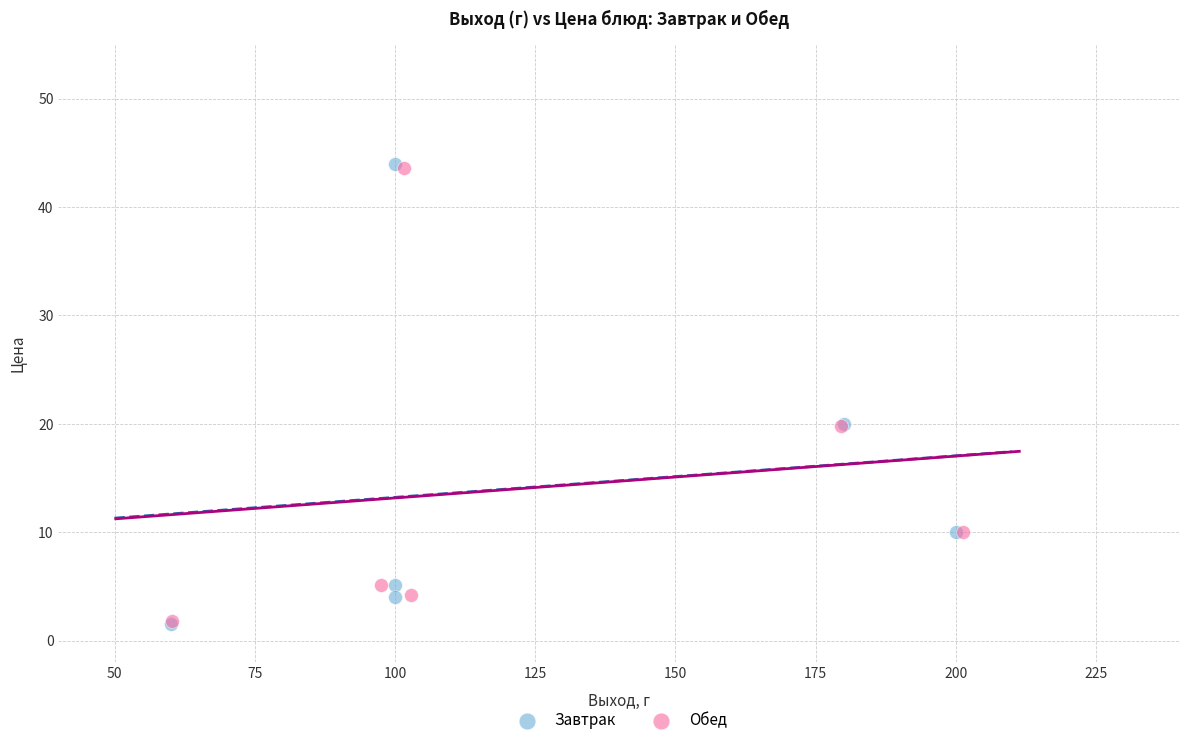

Which series has the largest Y range (max minus min)?

Завтрак